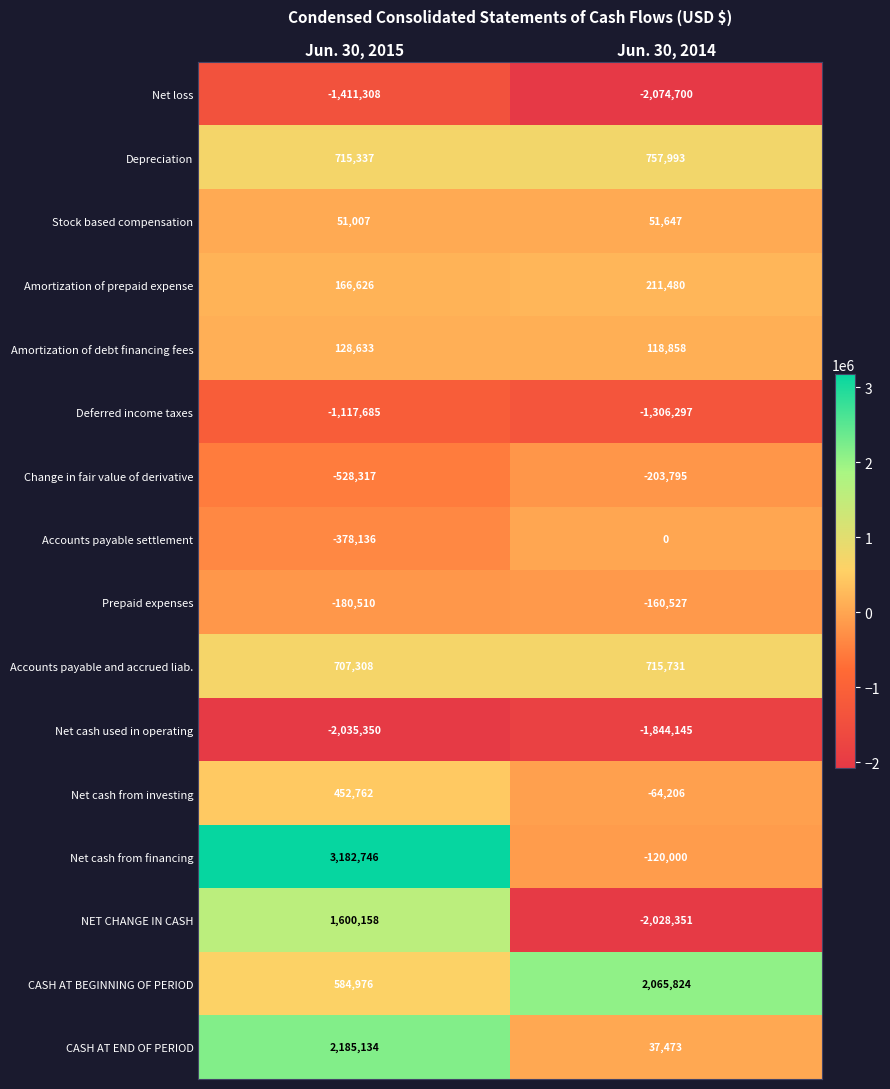

What is the difference between the Depreciation values at Jun. 30, 2014 and Jun. 30, 2015?

42656